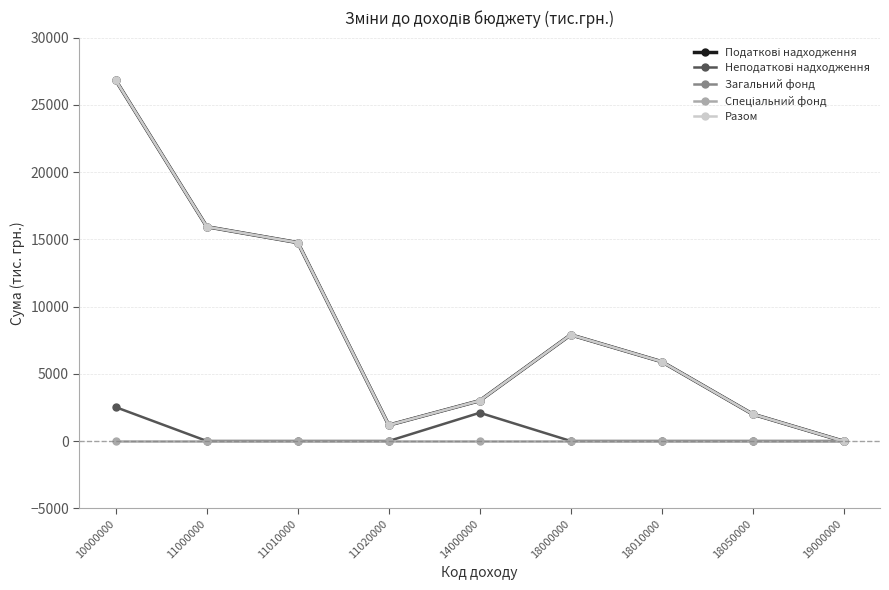

True or false: Податкові надходження and Загальний фонд intersect in this chart.

False